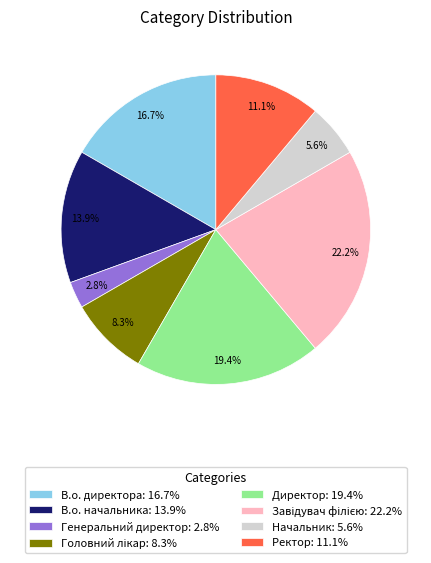

To the nearest percent, what is the difference between the largest and smallest slice percentages?

19%